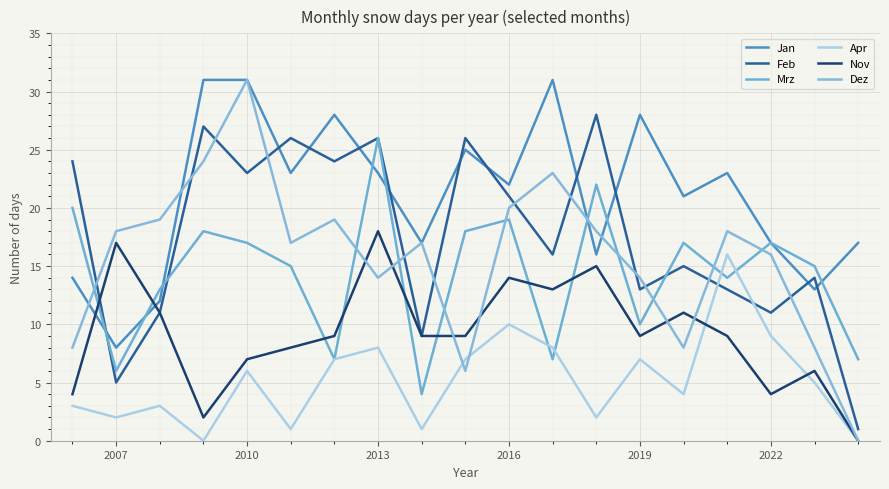

In Mrz, how many points are lower than both neighbors (excluding endpoints)?

6